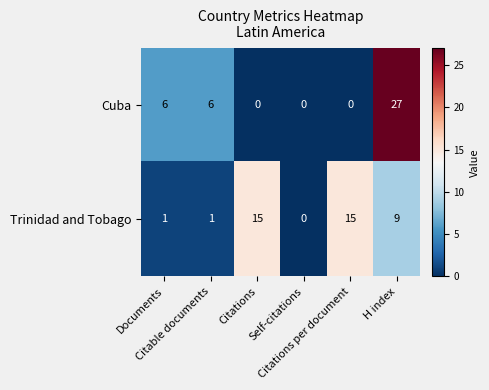

What is the maximum value shown in the chart?

27